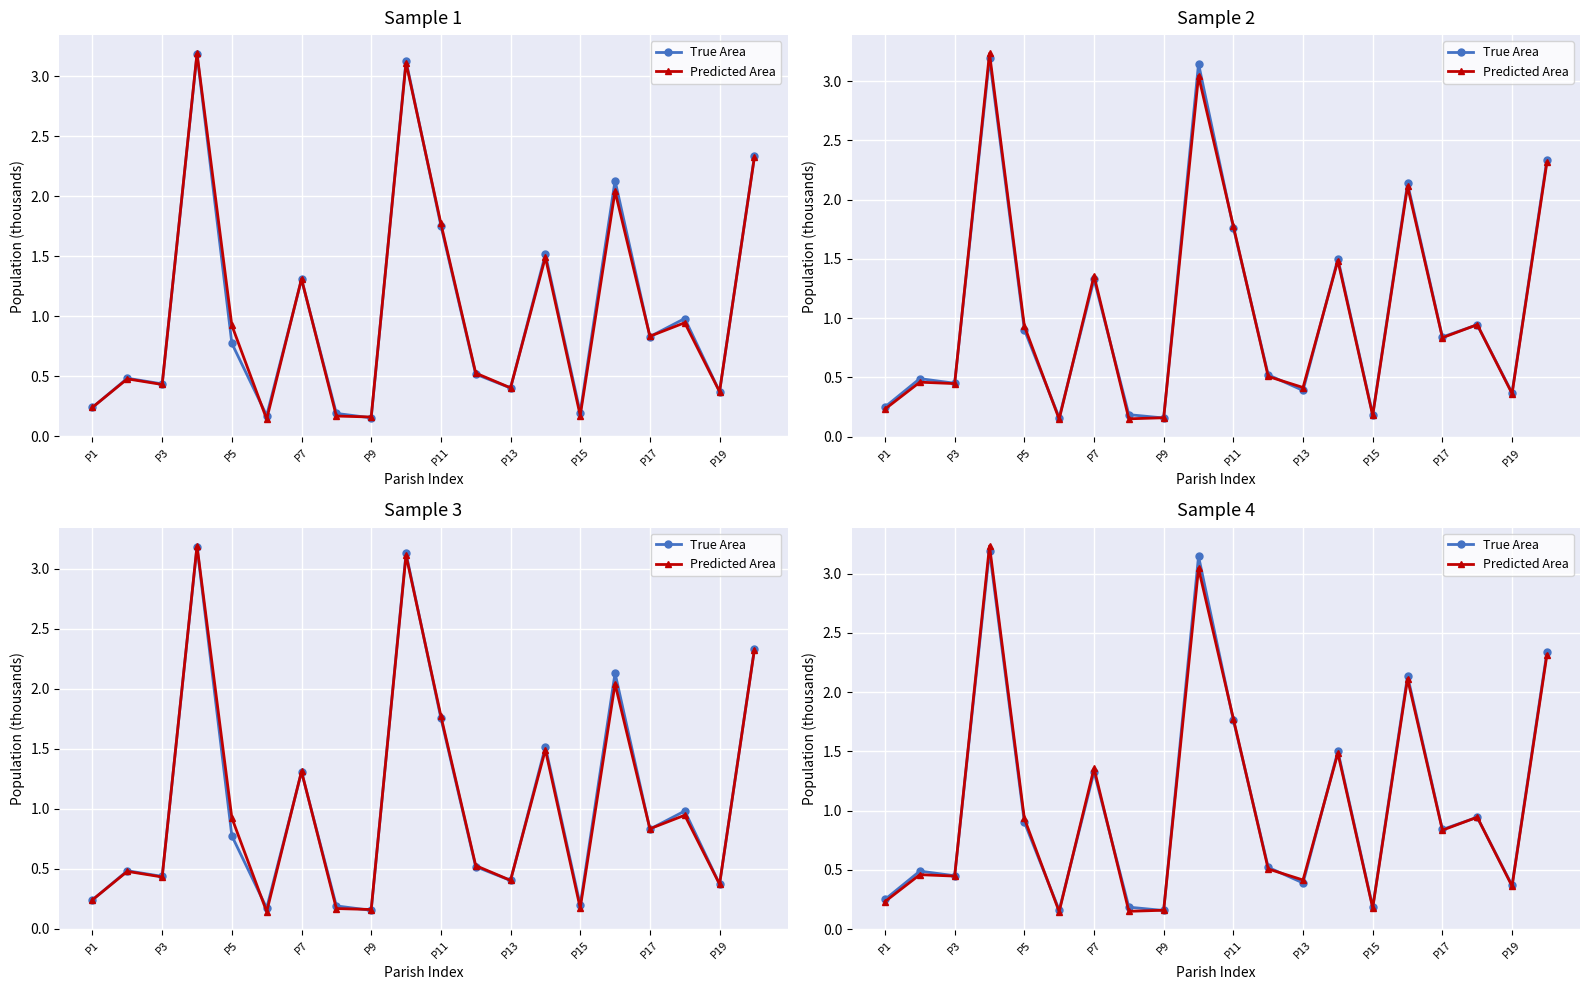

Reading left to right, extract all data points from this chart.

True Area: 0.3	0.5	0.5	3.2	0.9	0.2	1.3	0.2	0.2	3.1	1.8	0.5	0.4	1.5	0.2	2.1	0.8	0.9	0.4	2.3
Predicted Area: 0.2	0.5	0.4	3.2	0.9	0.1	1.4	0.2	0.2	3.0	1.8	0.5	0.4	1.5	0.2	2.1	0.8	0.9	0.4	2.3